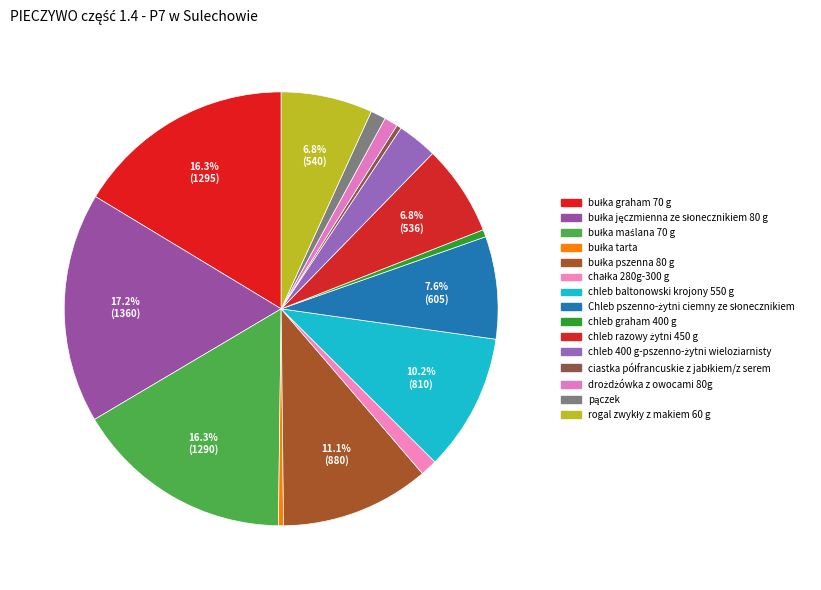

To the nearest percent, what portion does pączek represent?

1%